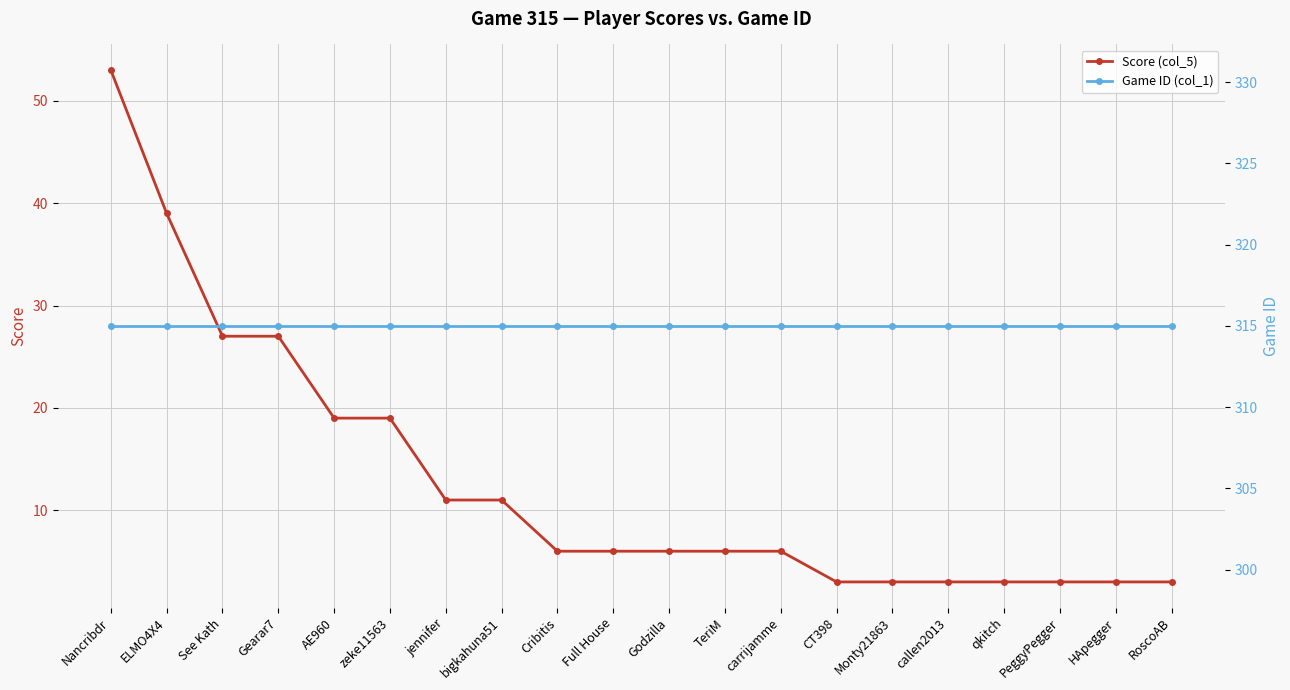

True or false: Score (col_5) has a value of 3 at CT398.

True